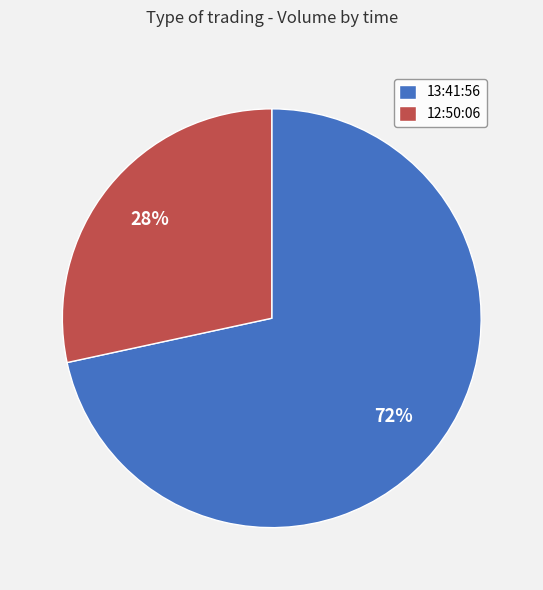

True or false: 13:41:56 accounts for 72% of the total.

True